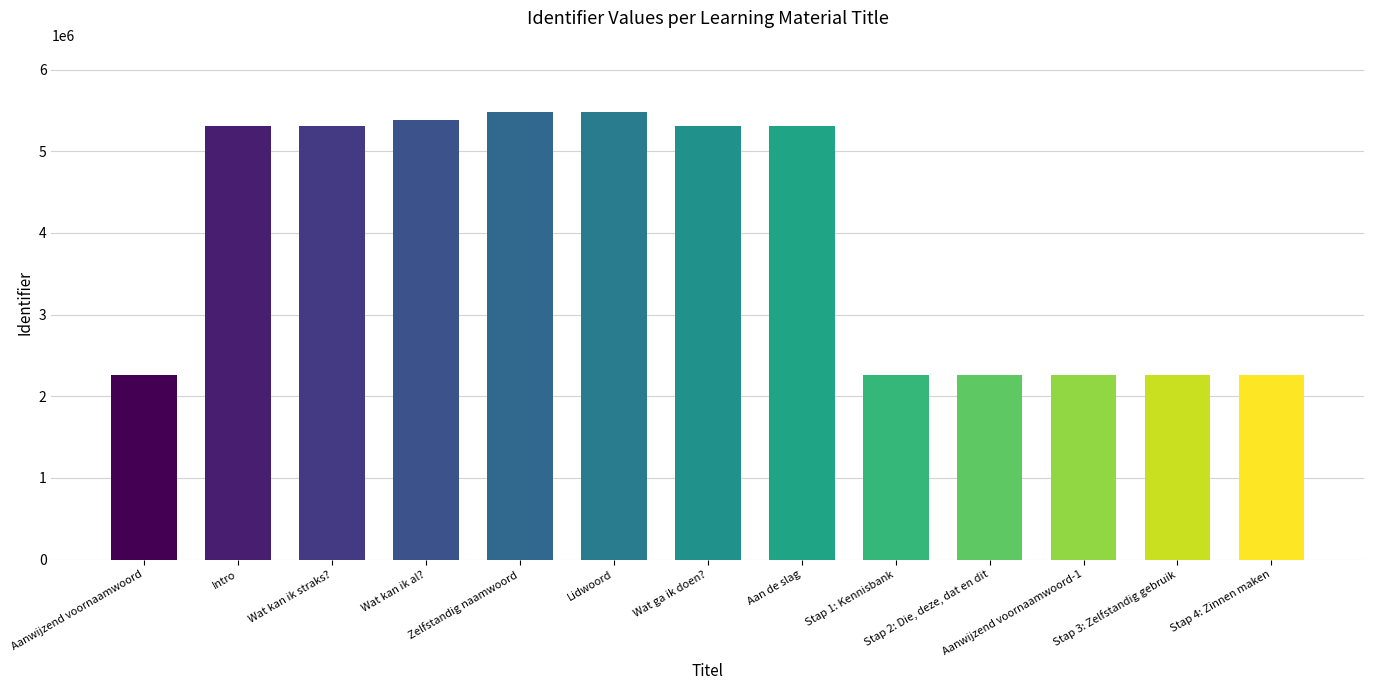

How many series are shown in this chart?

1